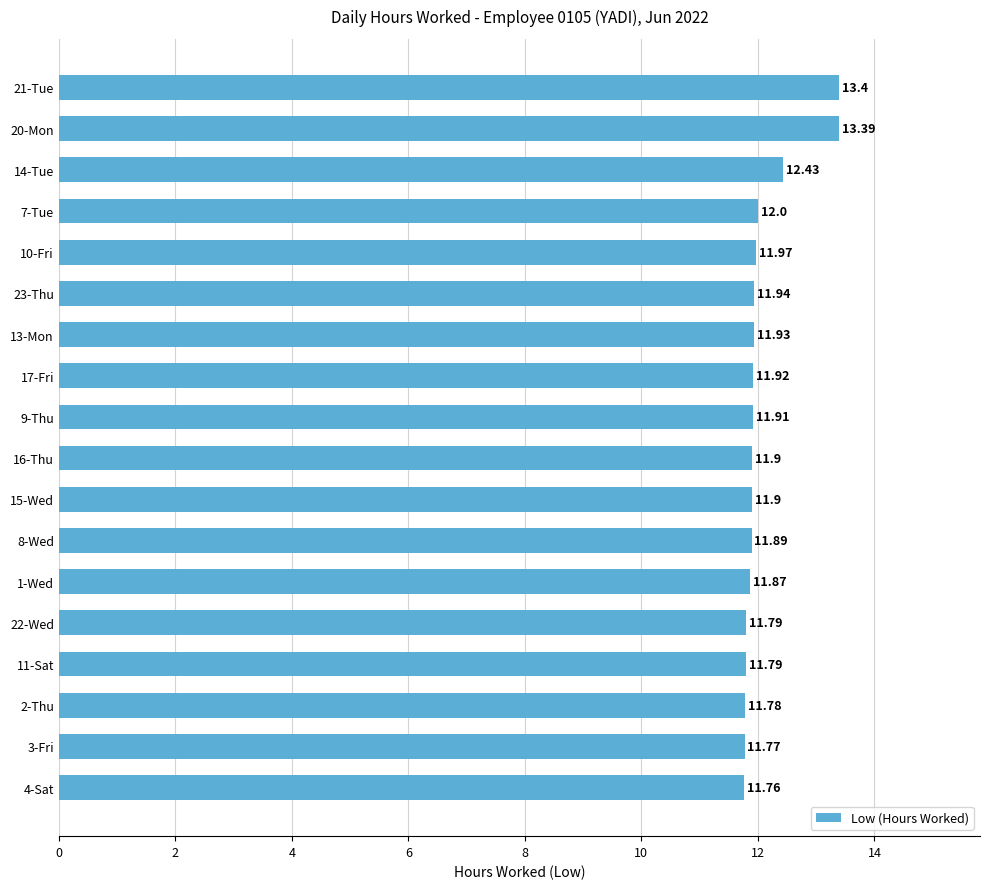

What is the difference between the maximum and minimum values?

1.6